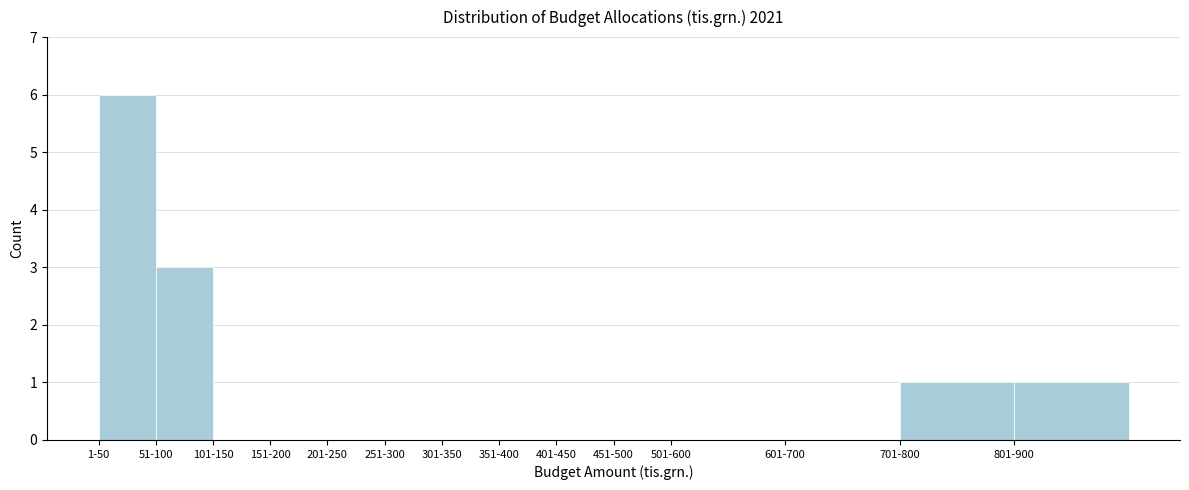

Reading left to right, list all the values displayed in this chart.

1-50=6	51-100=3	101-150=0	151-200=0	201-250=0	251-300=0	301-350=0	351-400=0	401-450=0	451-500=0	501-600=0	601-700=0	701-800=1	801-900=1